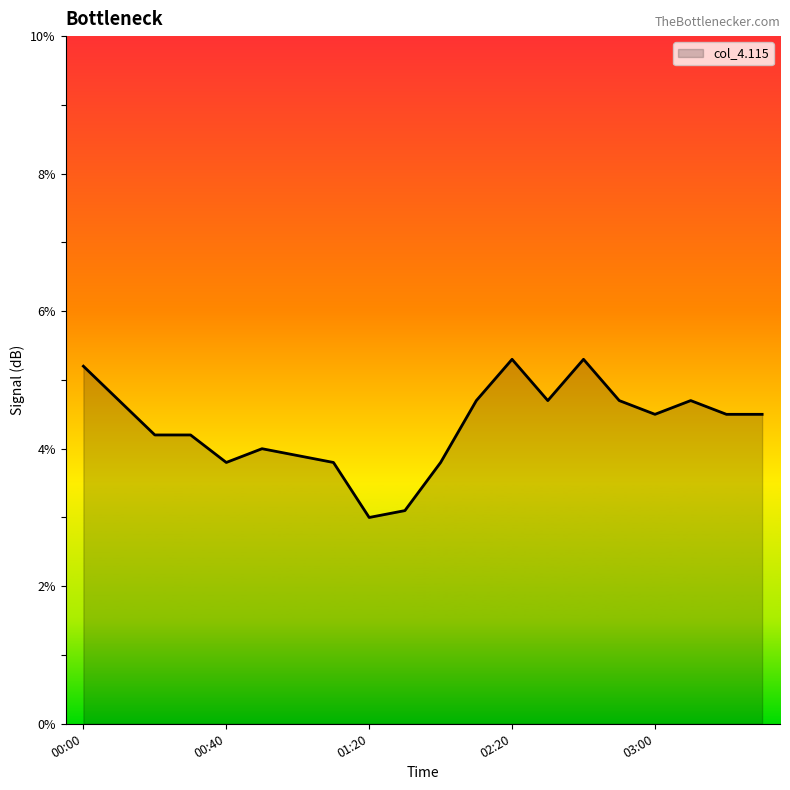

Count the number of data series in this chart.

1